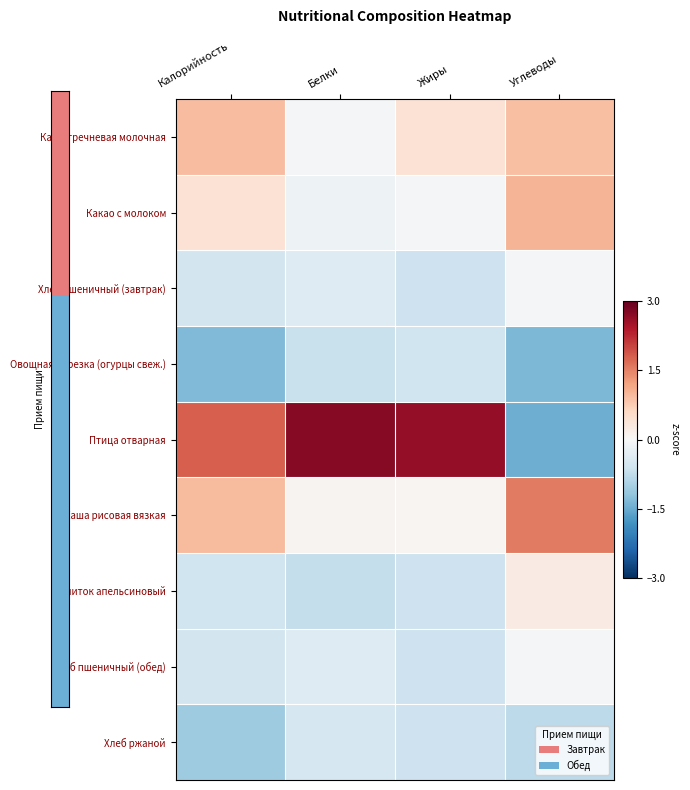

Which has a higher value, Жиры or Углеводы?

Углеводы